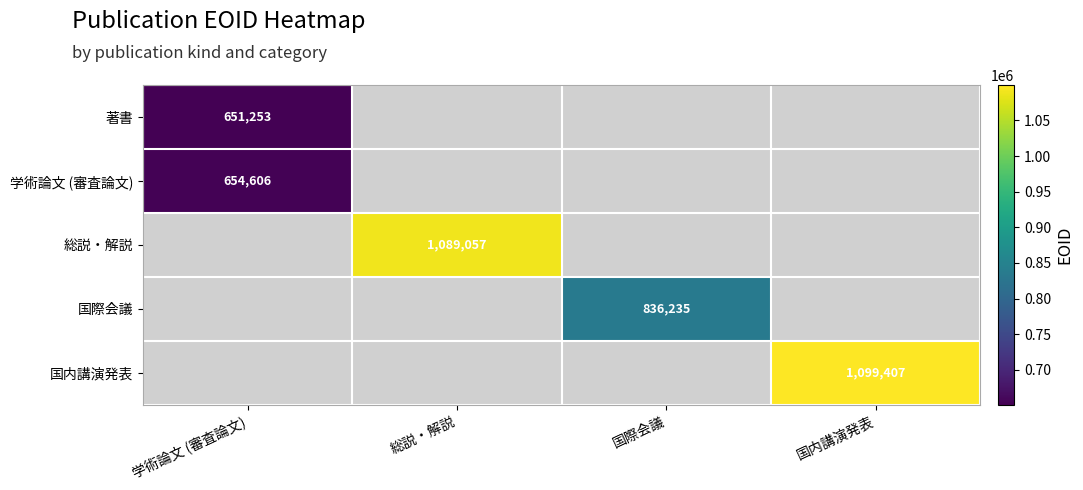

The 国際会議 series shows 1121248 at 国際会議. True or false?

False